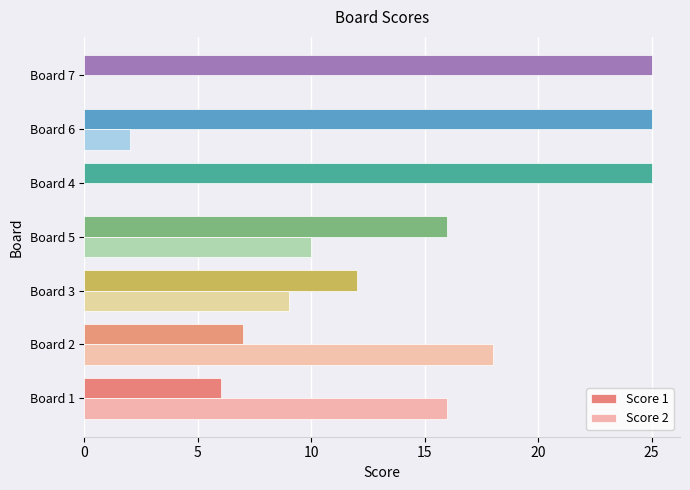

Between Board 1 and Board 6, which series saw the biggest shift?

Score 1